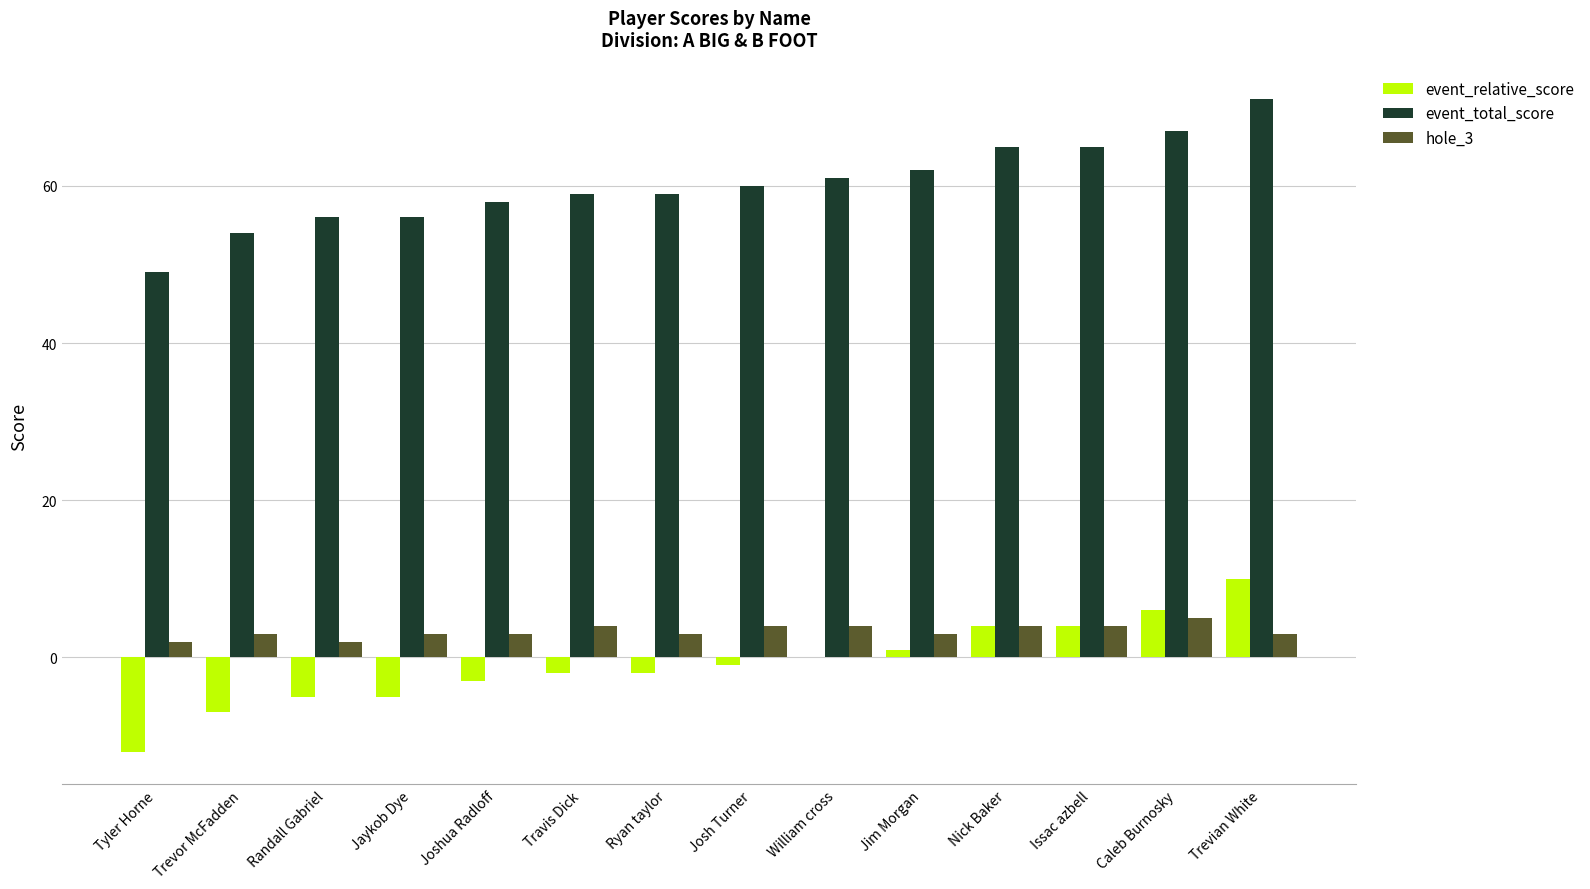

How many groups of bars are there?

14